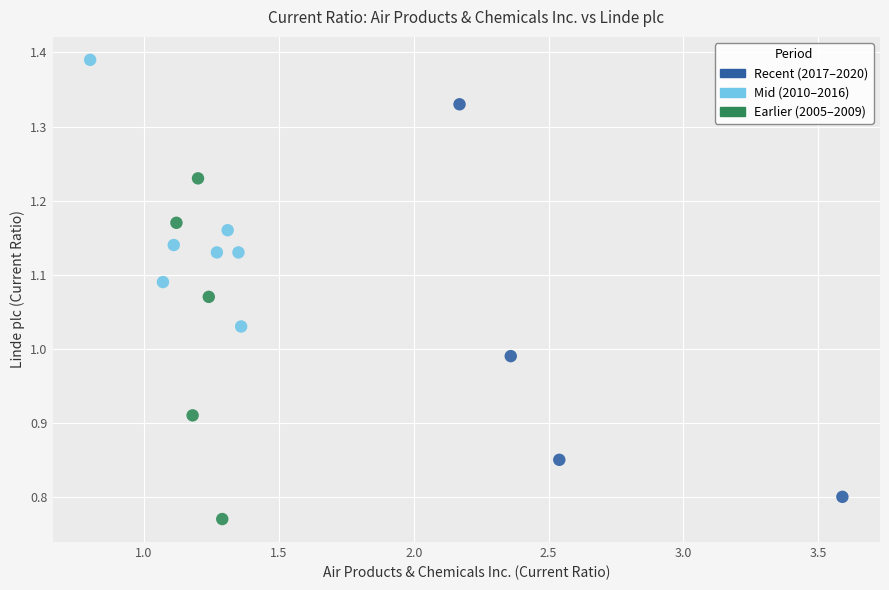

What is the range of X values (max minus min)?

2.8